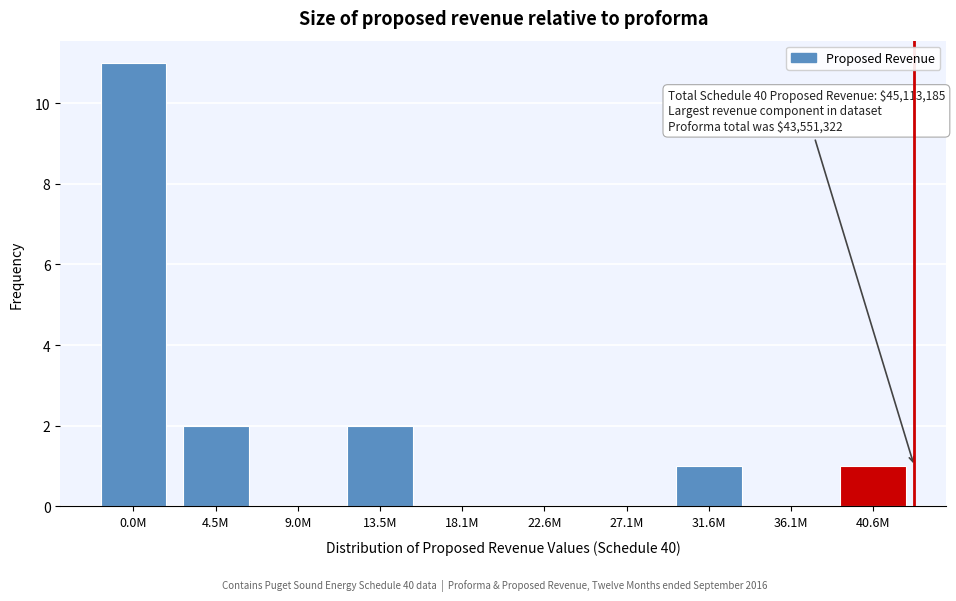

The value at 13.5M is 2. True or false?

True